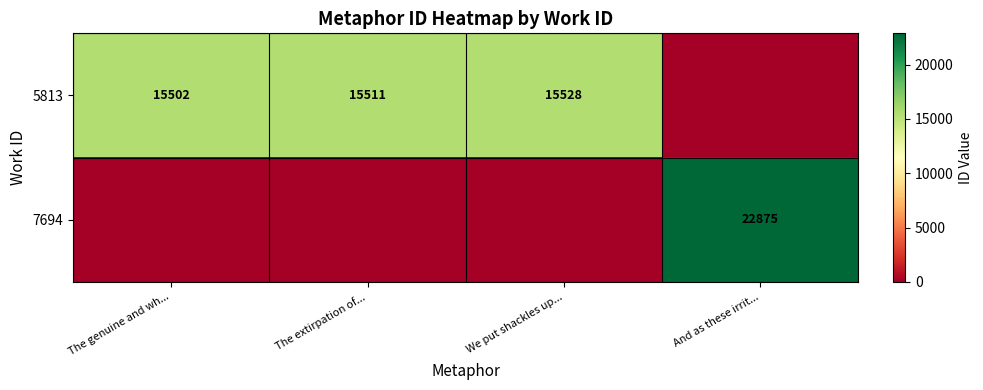

The value of 5813 at We put shackles up... is 8581. True or false?

False